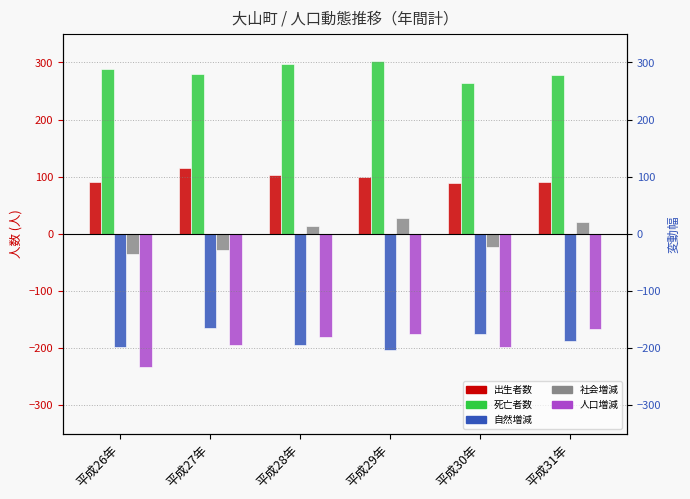

What position from the right is 平成28年?

4